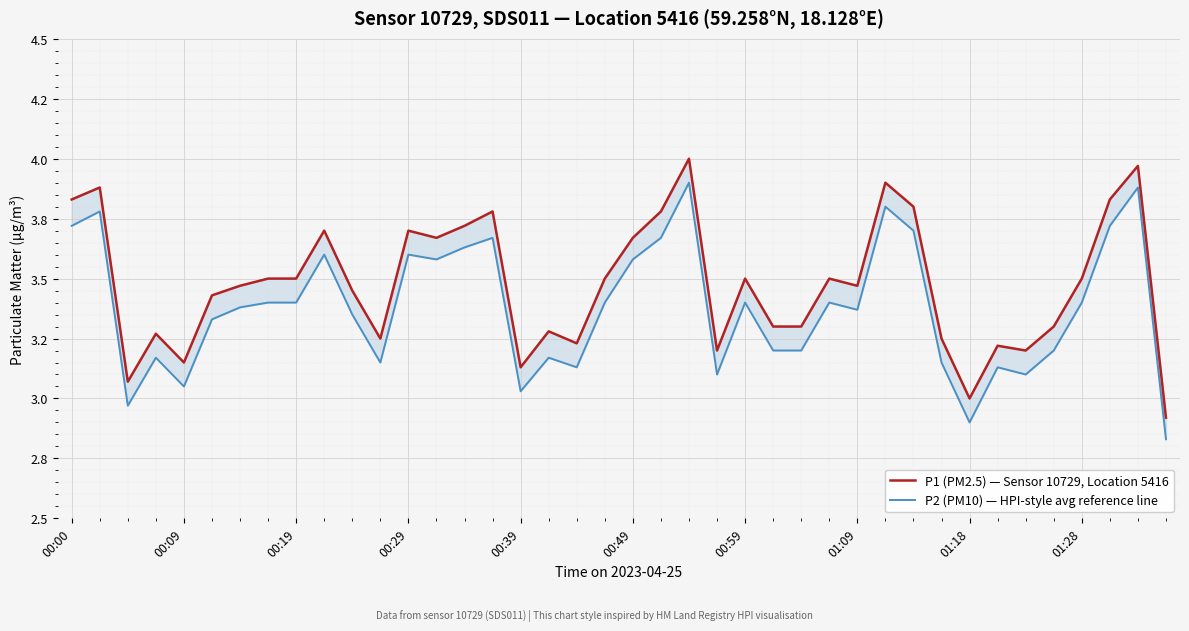

Reading right to left, what are all the values shown in this chart?

P1 (PM2.5) — Sensor 10729, Location 5416: 2.9	4.0	3.8	3.5	3.3	3.2	3.2	3.0	3.2	3.8	3.9	3.5	3.5	3.3	3.3	3.5	3.2	4.0	3.8	3.7	3.5	3.2	3.3	3.1	3.8	3.7	3.7	3.7	3.2	3.5	3.7	3.5	3.5	3.5	3.4	3.1	3.3	3.1	3.9	3.8
P2 (PM10) — HPI-style avg reference line: 2.8	3.9	3.7	3.4	3.2	3.1	3.1	2.9	3.1	3.7	3.8	3.4	3.4	3.2	3.2	3.4	3.1	3.9	3.7	3.6	3.4	3.1	3.2	3.0	3.7	3.6	3.6	3.6	3.1	3.4	3.6	3.4	3.4	3.4	3.3	3.0	3.2	3.0	3.8	3.7